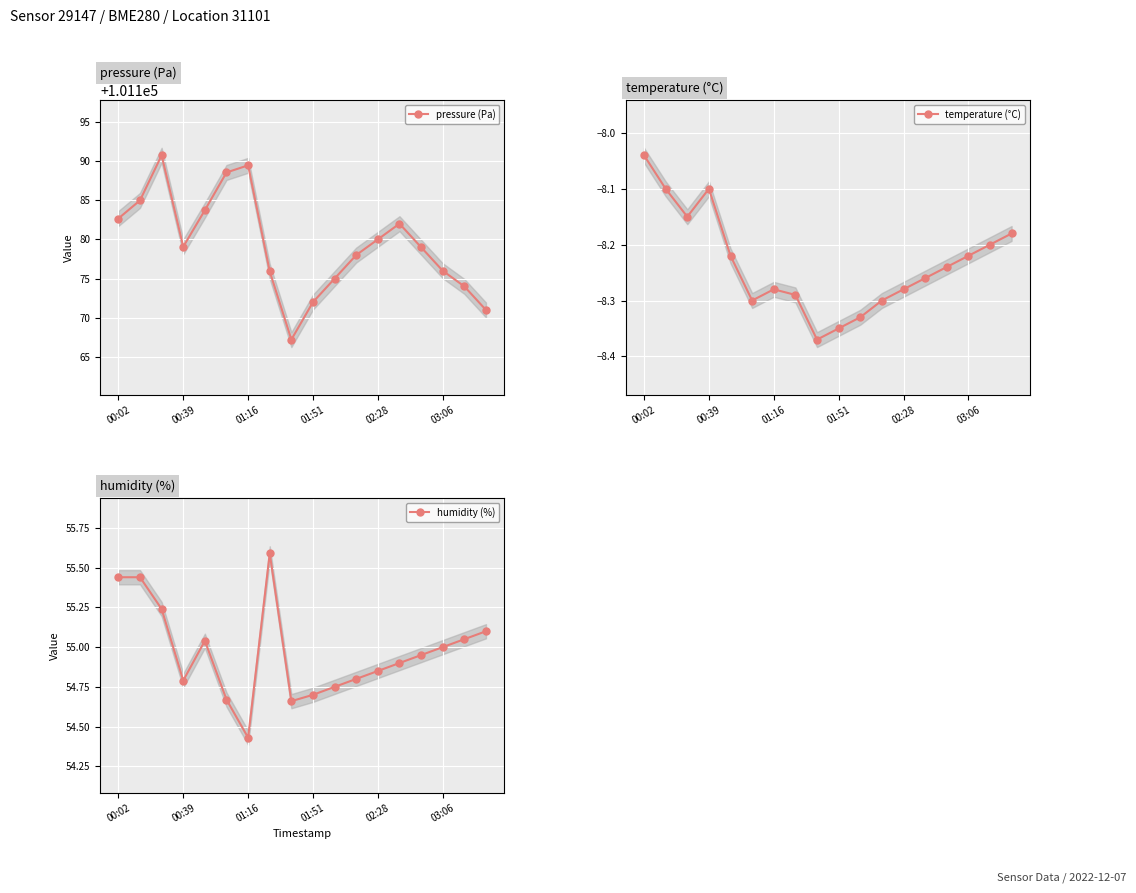

True or false: temperature (°C) has a value of -14.7 at 7.

False